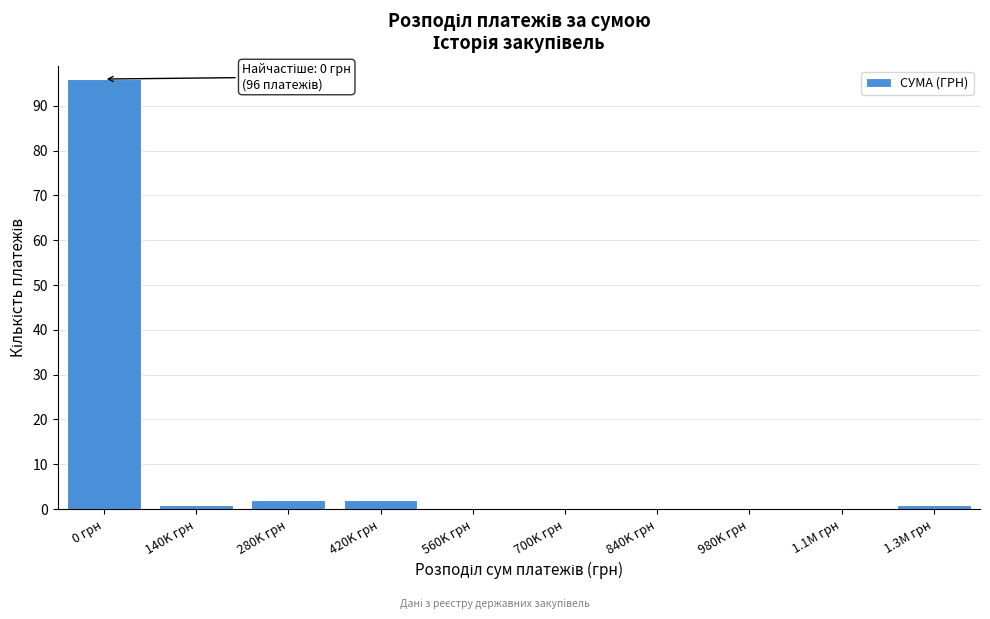

Reading left to right, list all the values displayed in this chart.

0 грн=96	140K грн=1	280K грн=2	420K грн=2	560K грн=0	700K грн=0	840K грн=0	980K грн=0	1.1M грн=0	1.3M грн=1